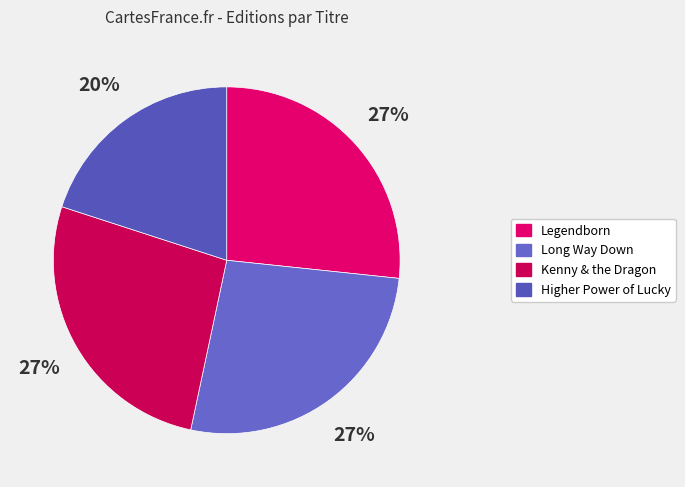

To the nearest percent, what is the difference between the largest and smallest slice percentages?

7%